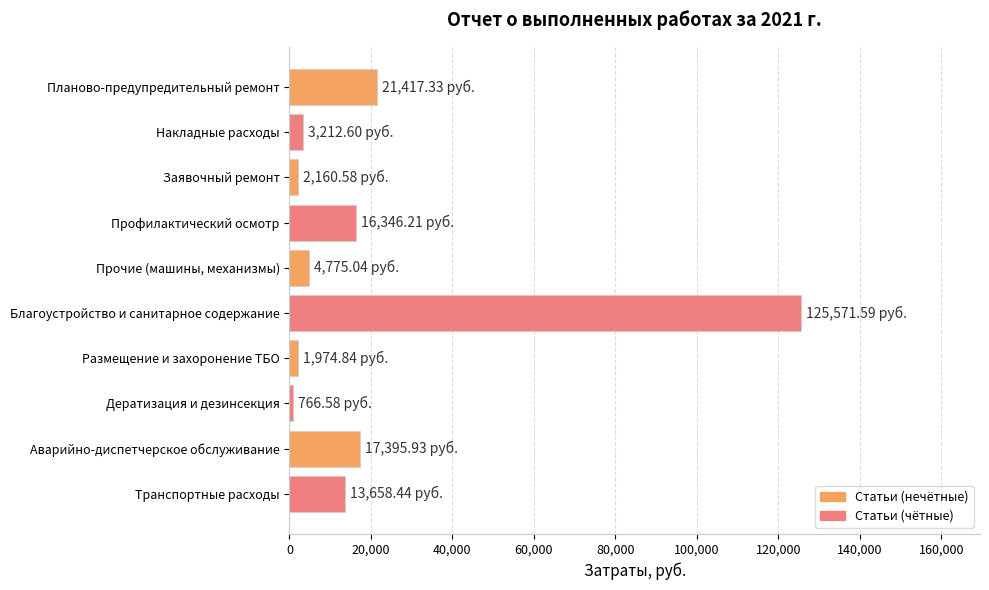

How many bars are there in total?

10